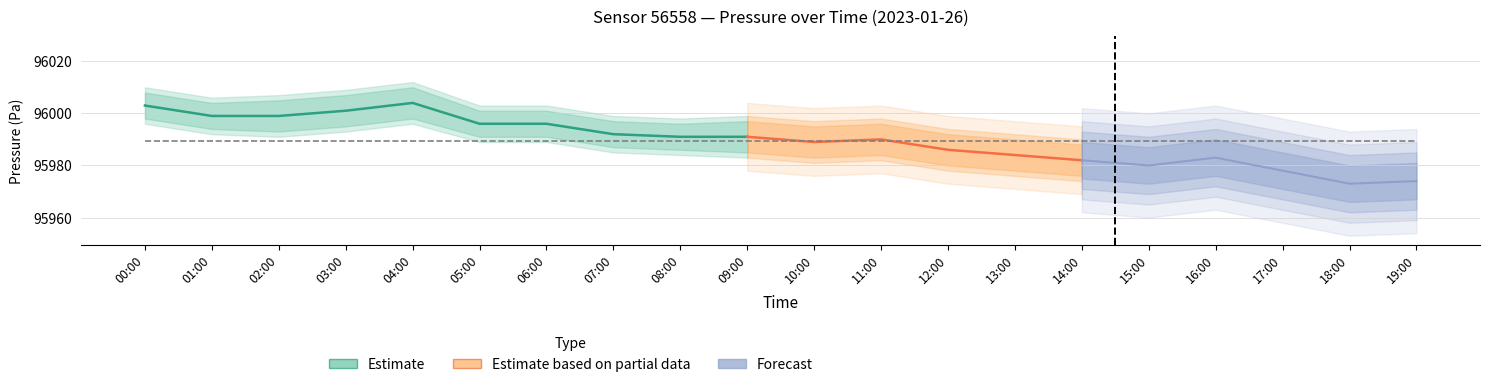

At how many categories does at least one series exceed 81054?

20